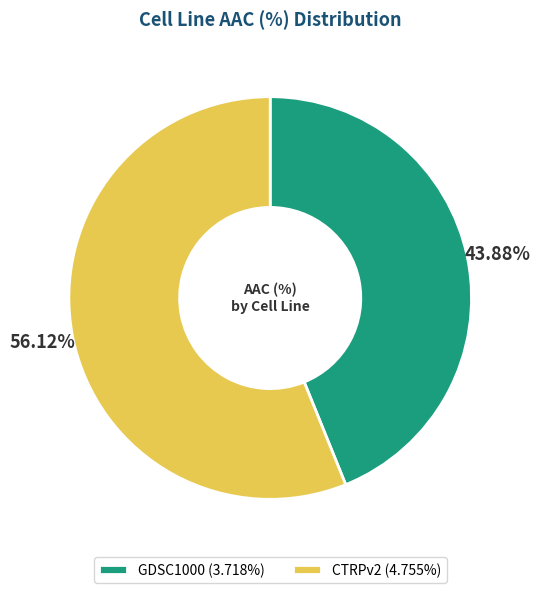

Does GDSC1000 (3.718%) represent more than half of the total?

No